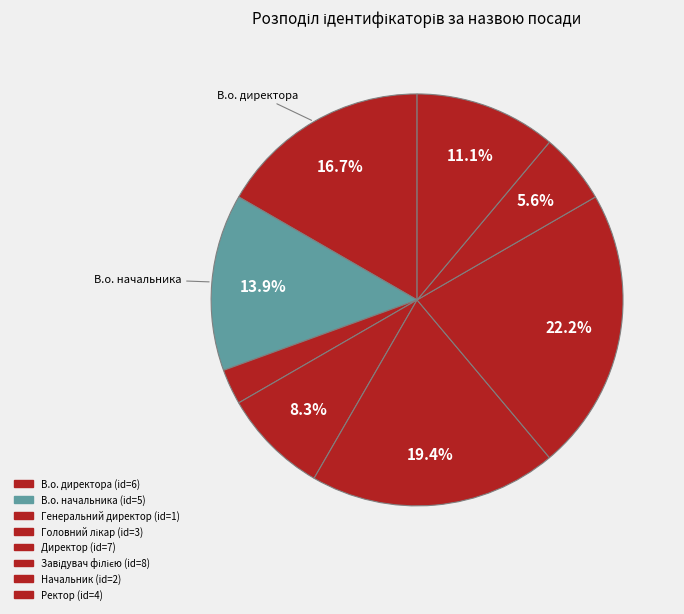

What is the ratio of the value at Головний лікар to the value at Генеральний директор?

3.0